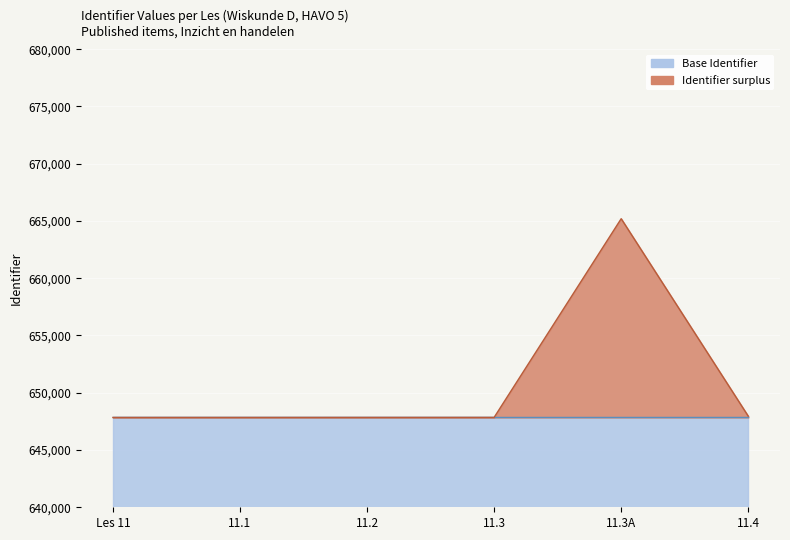

Which has a higher value, 11.3 or 11.3A?

11.3A